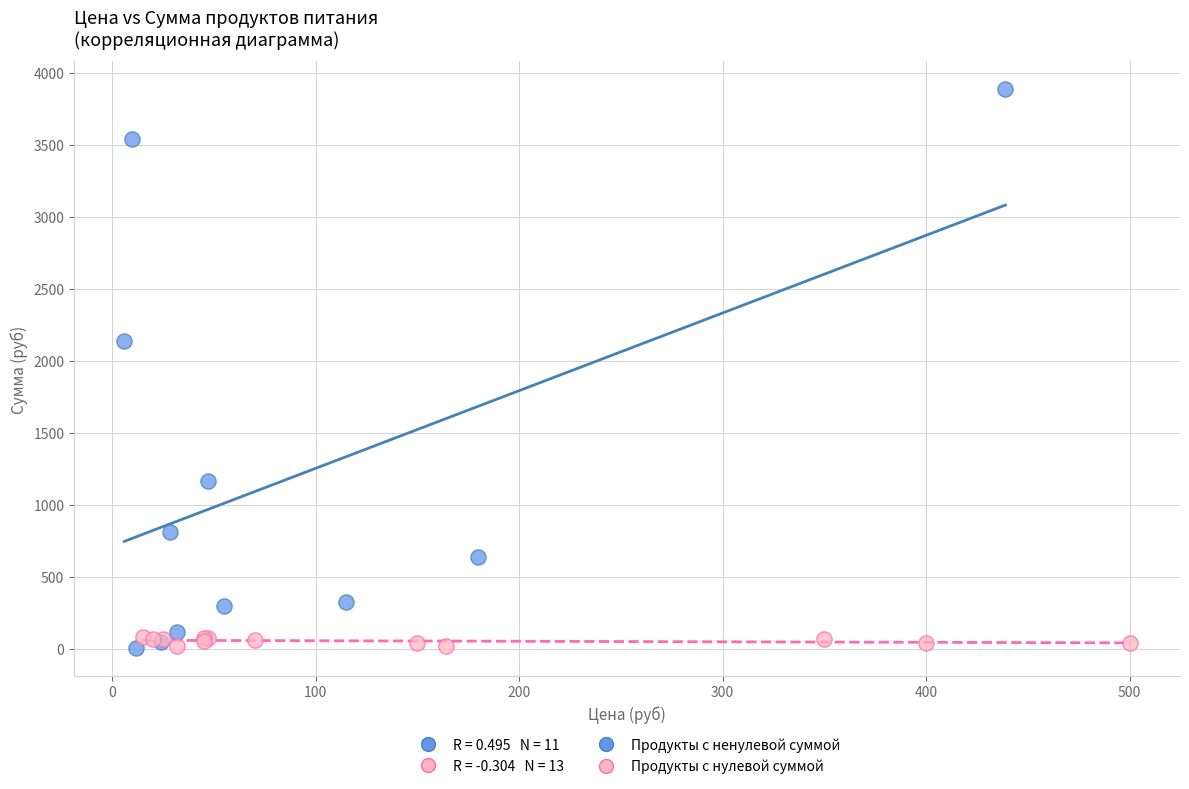

Which series has the widest spread of Y values?

Продукты с ненулевой суммой